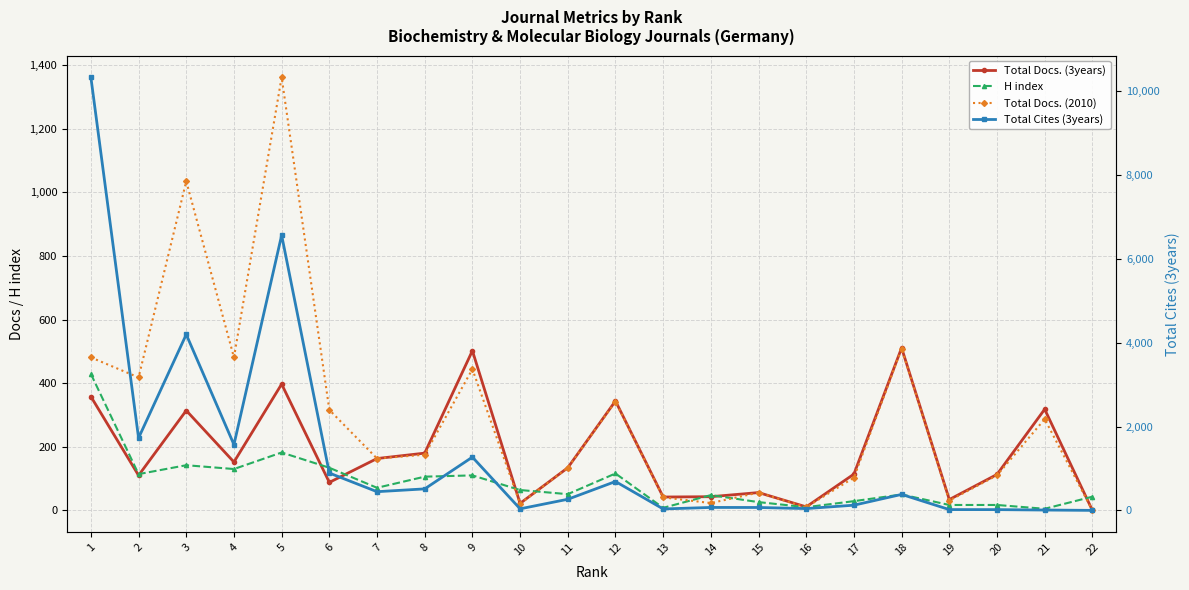

Read the Total Docs. (3years) value at 5, to the nearest 100.

400